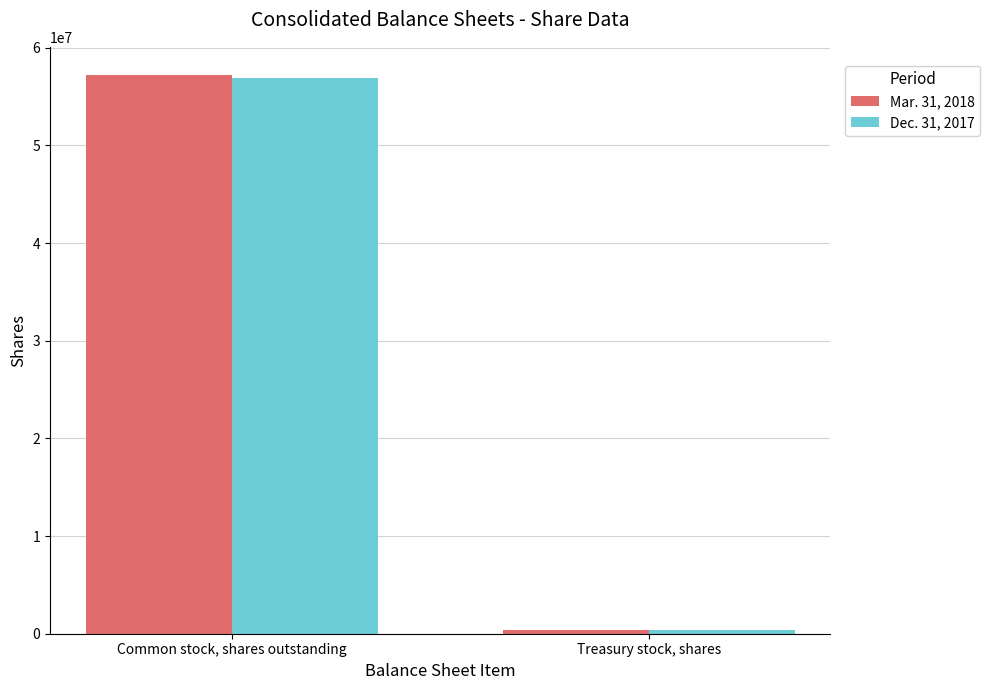

What are all the series names shown in the legend?

Mar. 31, 2018, Dec. 31, 2017